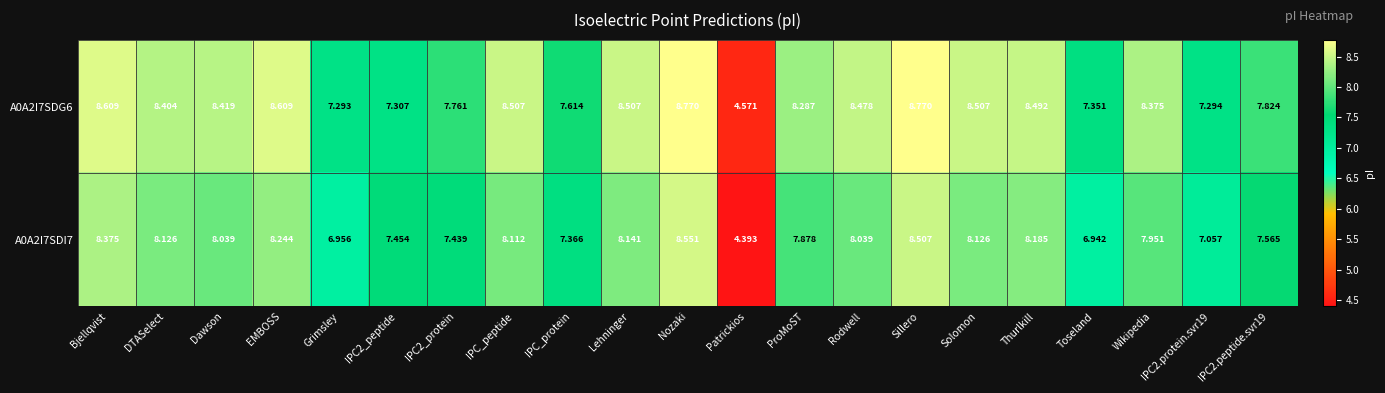

At IPC_protein, list the series in order from largest to smallest.

A0A2I7SDG6, A0A2I7SDI7